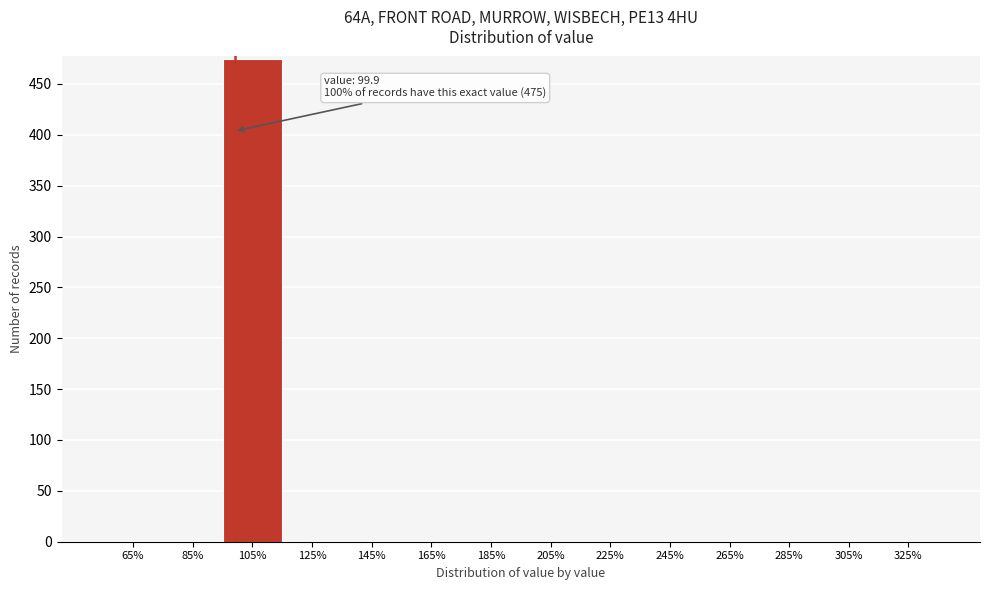

Over which range of the x-axis is the bar tallest?

96 to 116